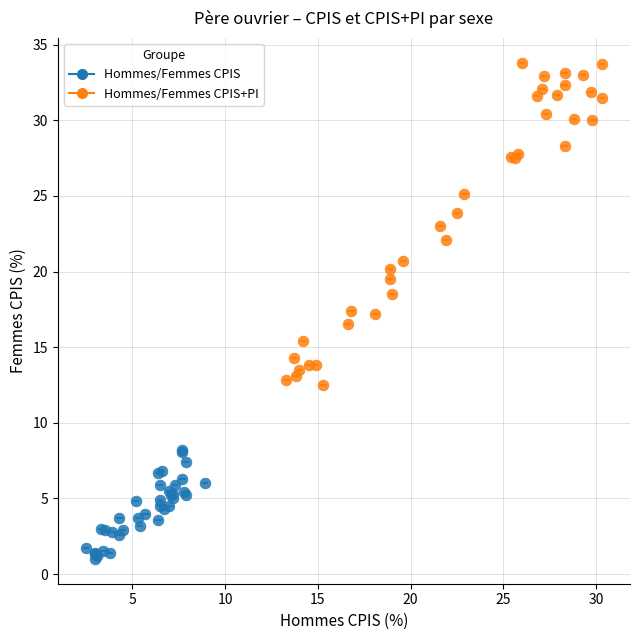

Which series reaches the maximum Y coordinate?

Hommes/Femmes CPIS+PI